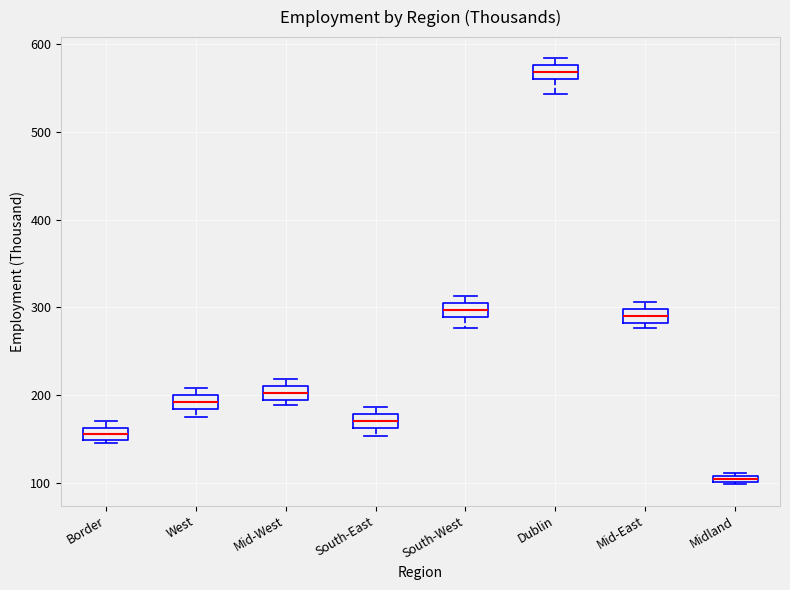

Where does the lower whisker of the box for Dublin end on the y-axis? The values are not printed on the chart, so give them approximately, as read against the axis.

540